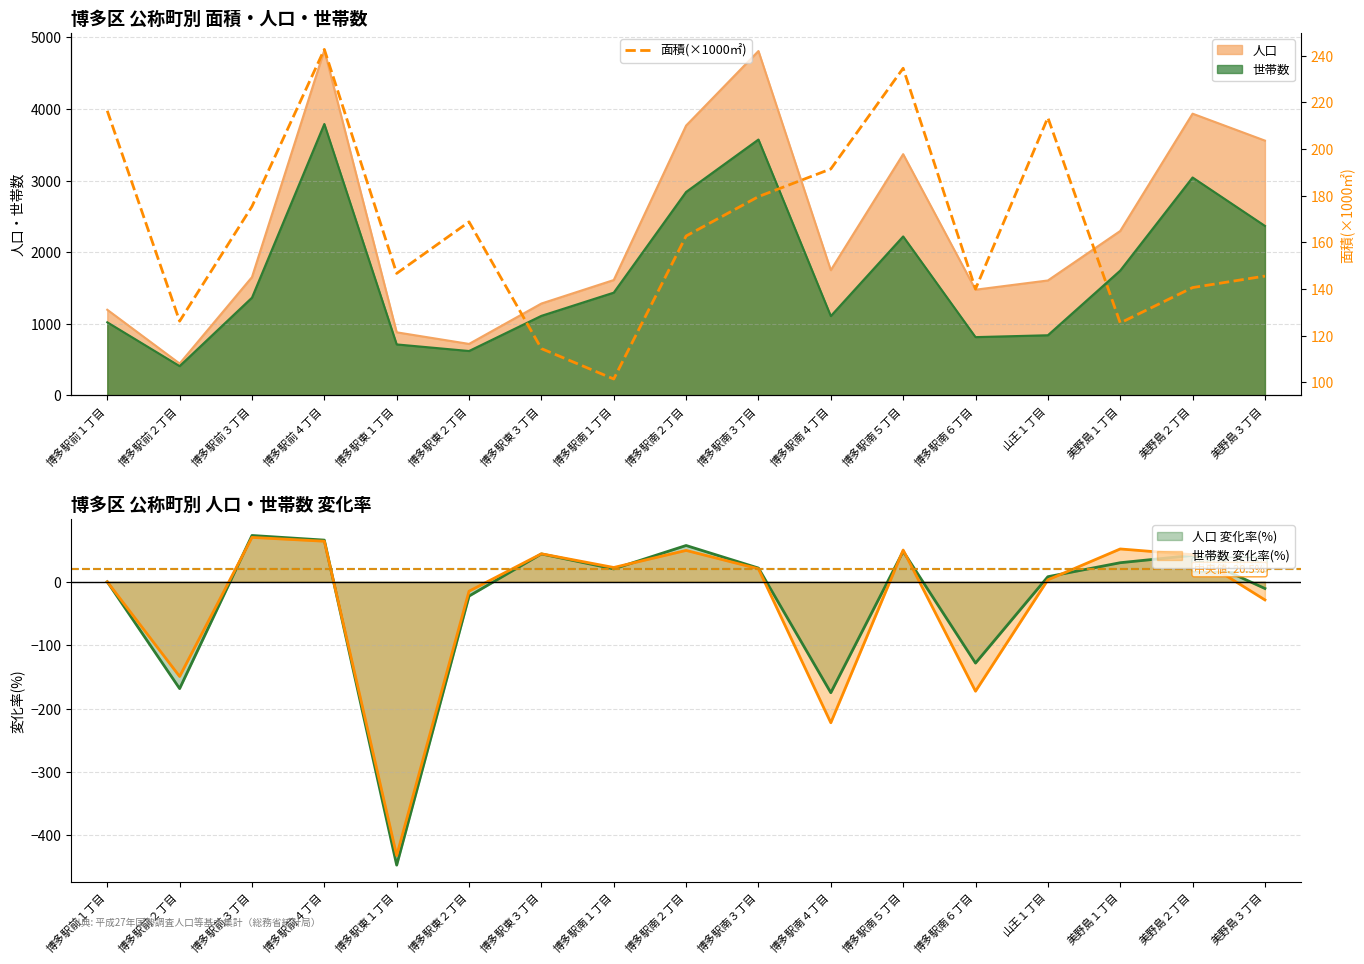

Reading left to right, what are all the values shown in this chart?

216.4	126.2	175.4	242.7	146.7	168.8	114.4	101.4	162.7	179.6	191.4	234.6	140.0	213.5	125.4	140.6	145.5